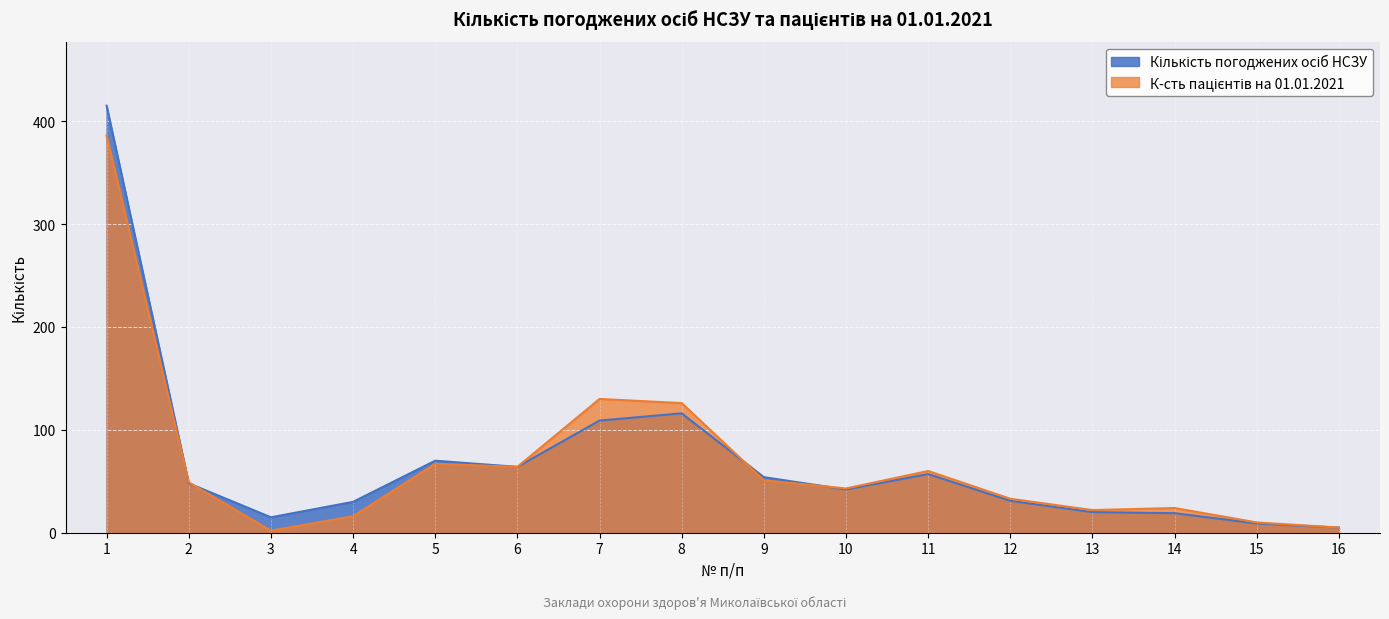

What is the value of the К-сть пацієнтів на 01.01.2021 point at the 15th from the left?

10